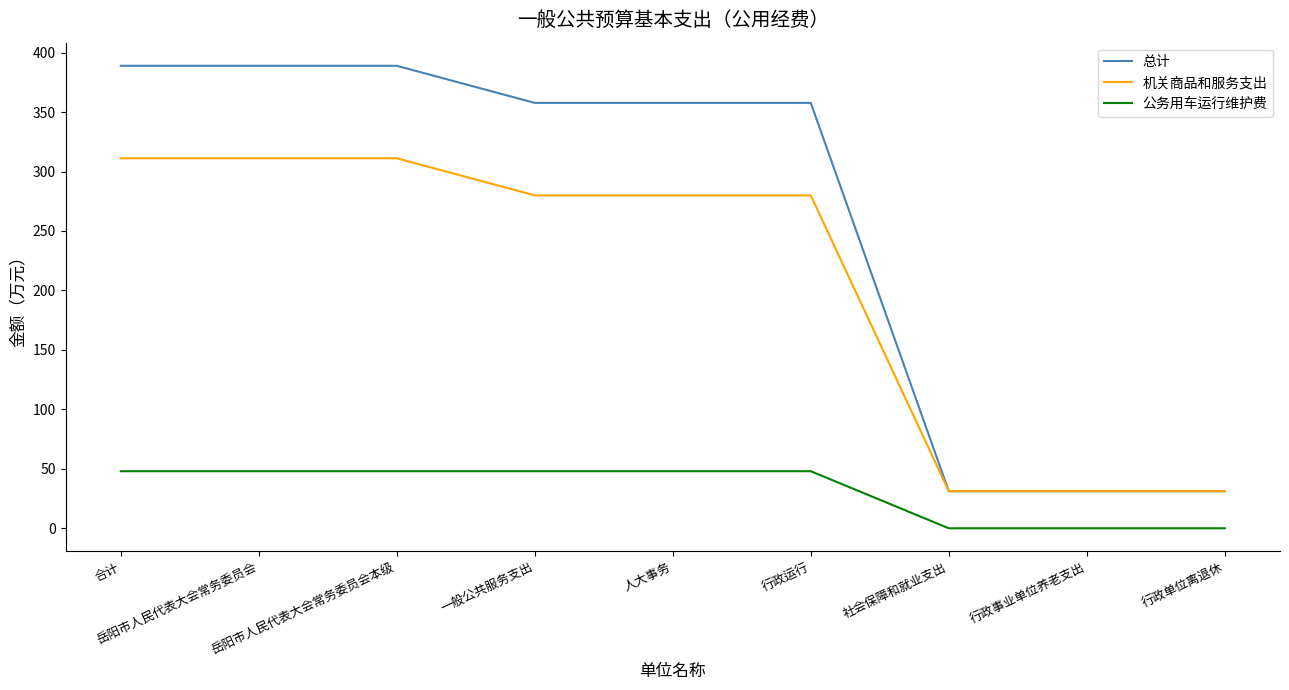

Reading left to right, transcribe all the data shown in this chart.

总计: 合计=388.9	岳阳市人民代表大会常务委员会=388.9	岳阳市人民代表大会常务委员会本级=388.9	一般公共服务支出=357.7	人大事务=357.7	行政运行=357.7	社会保障和就业支出=31.2	行政事业单位养老支出=31.2	行政单位离退休=31.2
机关商品和服务支出: 合计=311.1	岳阳市人民代表大会常务委员会=311.1	岳阳市人民代表大会常务委员会本级=311.1	一般公共服务支出=279.9	人大事务=279.9	行政运行=279.9	社会保障和就业支出=31.2	行政事业单位养老支出=31.2	行政单位离退休=31.2
公务用车运行维护费: 合计=48.0	岳阳市人民代表大会常务委员会=48.0	岳阳市人民代表大会常务委员会本级=48.0	一般公共服务支出=48.0	人大事务=48.0	行政运行=48.0	社会保障和就业支出=0.0	行政事业单位养老支出=0.0	行政单位离退休=0.0